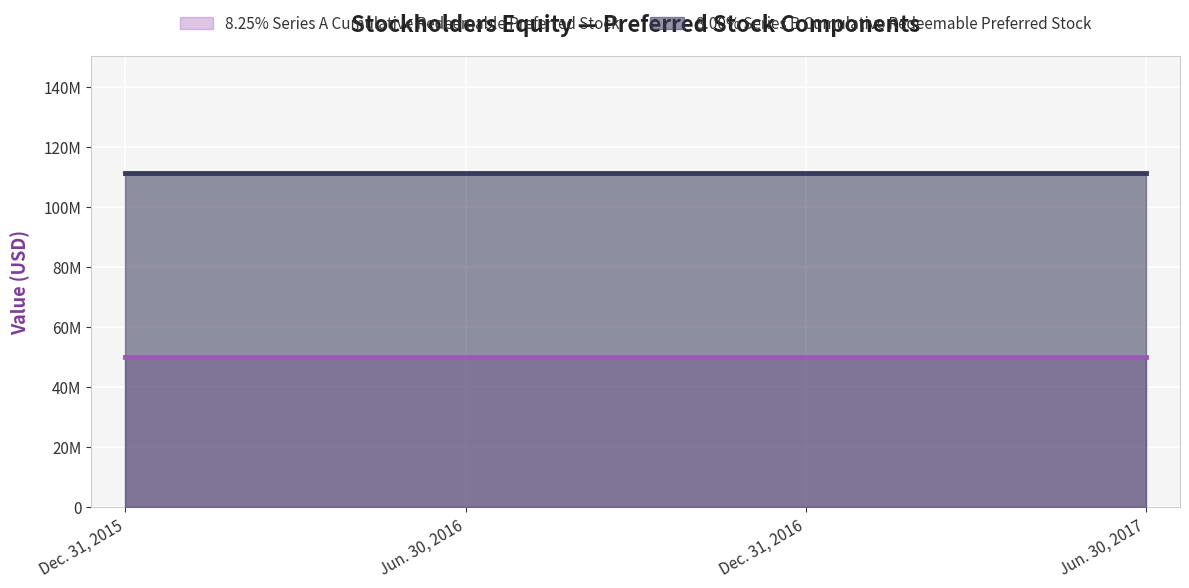

What is the label of the 4th point from the left?

Jun. 30, 2017